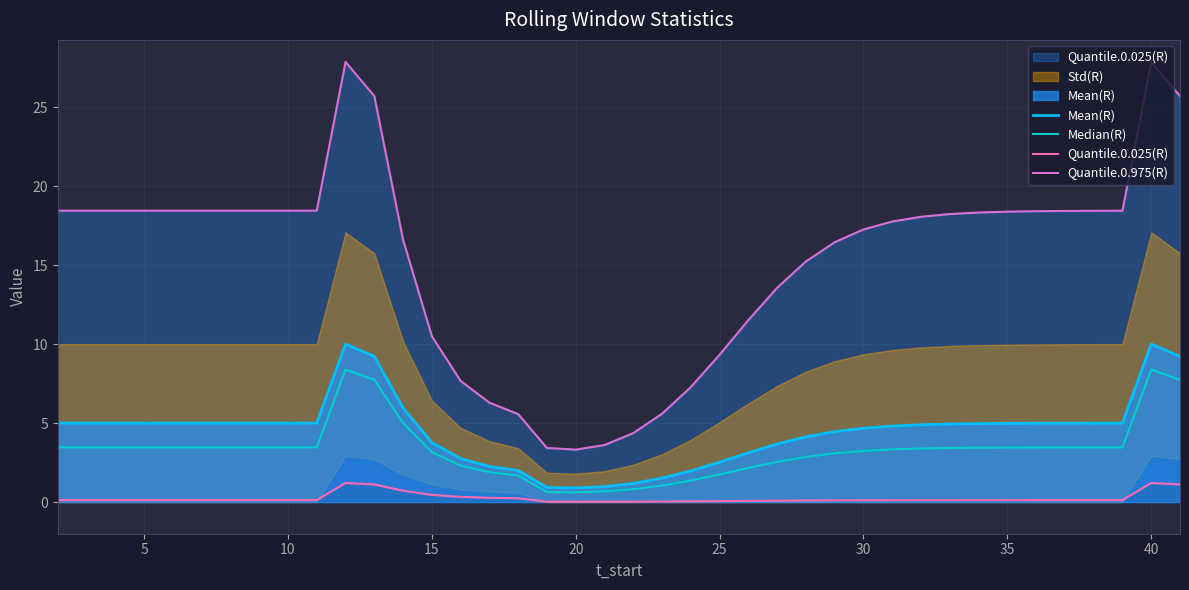

In Mean(R), how many points are lower than both neighbors (excluding endpoints)?

1